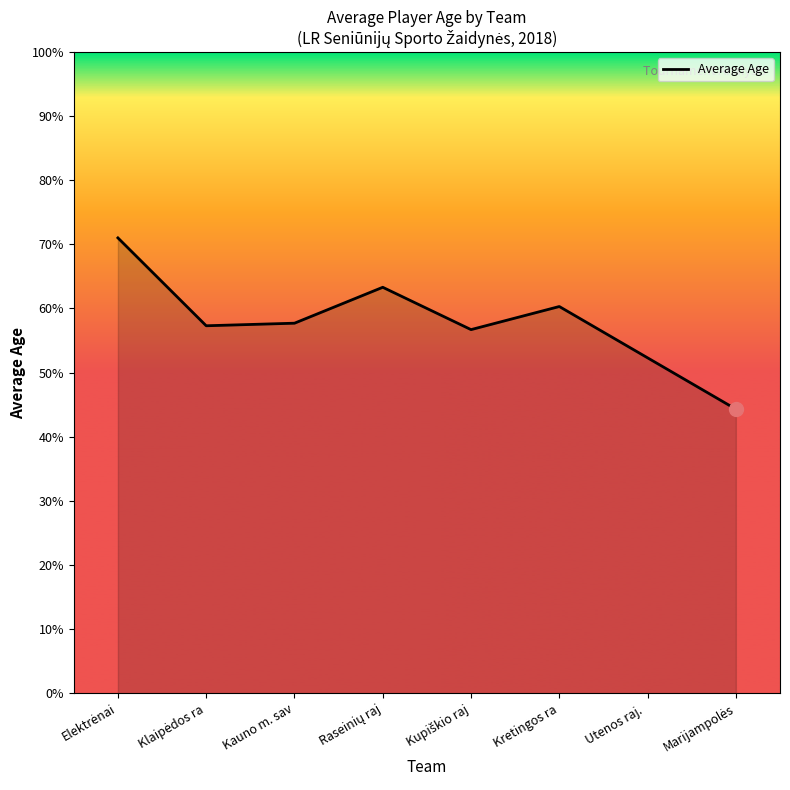

What is the smallest value displayed?

44.3